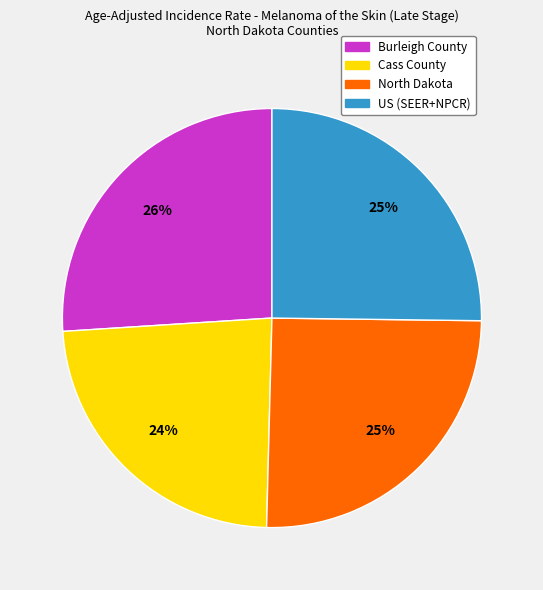

Which category has the biggest portion of the pie?

Burleigh County